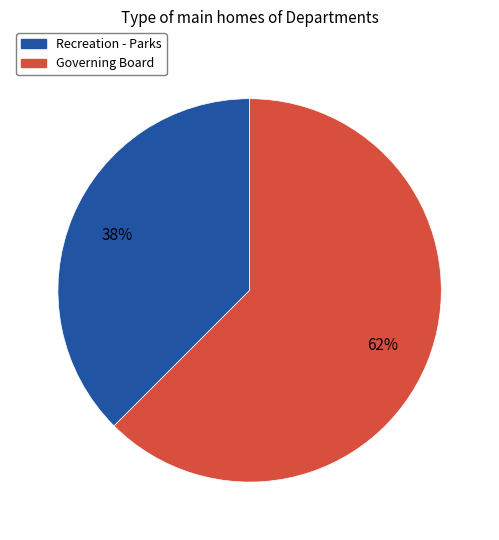

Which has a higher value, Governing Board or Recreation - Parks?

Governing Board